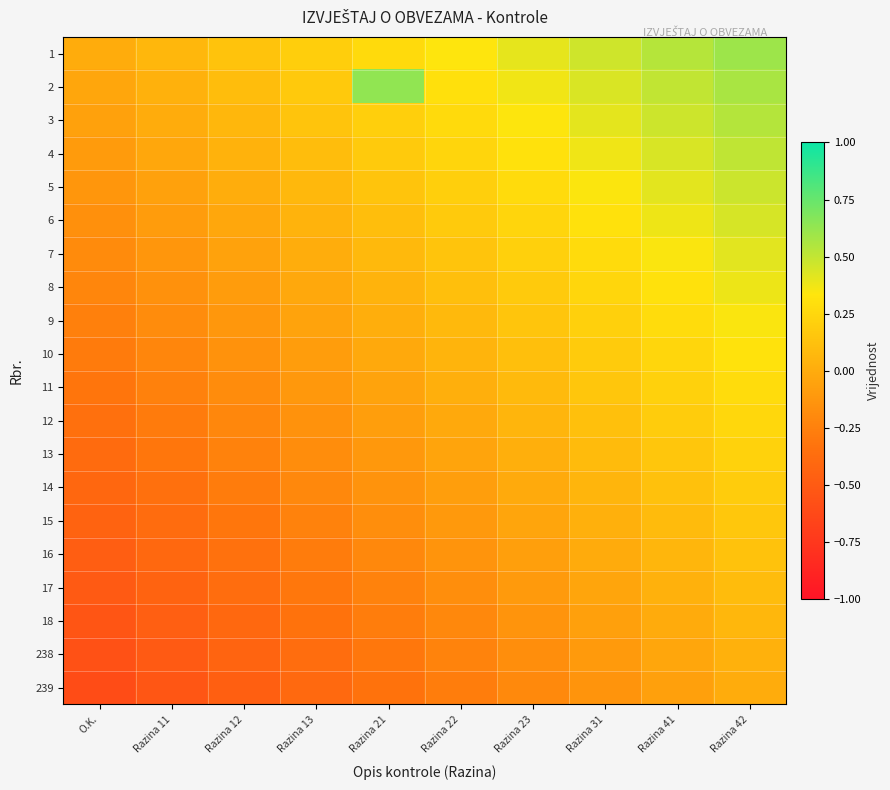

Reading left to right, transcribe all the data shown in this chart.

1: O.K.=0.0	Razina 11=0.1	Razina 12=0.1	Razina 13=0.2	Razina 21=0.3	Razina 22=0.3	Razina 23=0.4	Razina 31=0.5	Razina 41=0.5	Razina 42=0.6
2: O.K.=-0.0	Razina 11=0.0	Razina 12=0.1	Razina 13=0.2	Razina 21=0.6	Razina 22=0.3	Razina 23=0.4	Razina 31=0.4	Razina 41=0.5	Razina 42=0.6
3: O.K.=-0.1	Razina 11=0.0	Razina 12=0.1	Razina 13=0.1	Razina 21=0.2	Razina 22=0.3	Razina 23=0.3	Razina 31=0.4	Razina 41=0.5	Razina 42=0.5
4: O.K.=-0.1	Razina 11=-0.0	Razina 12=0.0	Razina 13=0.1	Razina 21=0.2	Razina 22=0.2	Razina 23=0.3	Razina 31=0.4	Razina 41=0.4	Razina 42=0.5
5: O.K.=-0.1	Razina 11=-0.1	Razina 12=0.0	Razina 13=0.1	Razina 21=0.1	Razina 22=0.2	Razina 23=0.3	Razina 31=0.3	Razina 41=0.4	Razina 42=0.5
6: O.K.=-0.2	Razina 11=-0.1	Razina 12=-0.0	Razina 13=0.0	Razina 21=0.1	Razina 22=0.2	Razina 23=0.2	Razina 31=0.3	Razina 41=0.4	Razina 42=0.4
7: O.K.=-0.2	Razina 11=-0.1	Razina 12=-0.1	Razina 13=0.0	Razina 21=0.1	Razina 22=0.1	Razina 23=0.2	Razina 31=0.3	Razina 41=0.3	Razina 42=0.4
8: O.K.=-0.2	Razina 11=-0.2	Razina 12=-0.1	Razina 13=-0.0	Razina 21=0.0	Razina 22=0.1	Razina 23=0.2	Razina 31=0.2	Razina 41=0.3	Razina 42=0.4
9: O.K.=-0.3	Razina 11=-0.2	Razina 12=-0.1	Razina 13=-0.1	Razina 21=0.0	Razina 22=0.1	Razina 23=0.1	Razina 31=0.2	Razina 41=0.3	Razina 42=0.3
10: O.K.=-0.3	Razina 11=-0.2	Razina 12=-0.2	Razina 13=-0.1	Razina 21=-0.0	Razina 22=0.0	Razina 23=0.1	Razina 31=0.2	Razina 41=0.2	Razina 42=0.3
11: O.K.=-0.3	Razina 11=-0.2	Razina 12=-0.2	Razina 13=-0.1	Razina 21=-0.0	Razina 22=0.0	Razina 23=0.1	Razina 31=0.2	Razina 41=0.2	Razina 42=0.3
12: O.K.=-0.3	Razina 11=-0.3	Razina 12=-0.2	Razina 13=-0.1	Razina 21=-0.1	Razina 22=-0.0	Razina 23=0.1	Razina 31=0.1	Razina 41=0.2	Razina 42=0.3
13: O.K.=-0.4	Razina 11=-0.3	Razina 12=-0.2	Razina 13=-0.2	Razina 21=-0.1	Razina 22=-0.0	Razina 23=0.0	Razina 31=0.1	Razina 41=0.2	Razina 42=0.2
14: O.K.=-0.4	Razina 11=-0.3	Razina 12=-0.3	Razina 13=-0.2	Razina 21=-0.1	Razina 22=-0.1	Razina 23=-0.0	Razina 31=0.1	Razina 41=0.1	Razina 42=0.2
15: O.K.=-0.4	Razina 11=-0.4	Razina 12=-0.3	Razina 13=-0.2	Razina 21=-0.2	Razina 22=-0.1	Razina 23=-0.0	Razina 31=0.0	Razina 41=0.1	Razina 42=0.2
16: O.K.=-0.5	Razina 11=-0.4	Razina 12=-0.3	Razina 13=-0.3	Razina 21=-0.2	Razina 22=-0.1	Razina 23=-0.1	Razina 31=-0.0	Razina 41=0.1	Razina 42=0.1
17: O.K.=-0.5	Razina 11=-0.4	Razina 12=-0.4	Razina 13=-0.3	Razina 21=-0.2	Razina 22=-0.2	Razina 23=-0.1	Razina 31=-0.0	Razina 41=0.0	Razina 42=0.1
18: O.K.=-0.5	Razina 11=-0.5	Razina 12=-0.4	Razina 13=-0.3	Razina 21=-0.3	Razina 22=-0.2	Razina 23=-0.1	Razina 31=-0.1	Razina 41=-0.0	Razina 42=0.1
238: O.K.=-0.6	Razina 11=-0.5	Razina 12=-0.4	Razina 13=-0.4	Razina 21=-0.3	Razina 22=-0.2	Razina 23=-0.2	Razina 31=-0.1	Razina 41=-0.0	Razina 42=0.0
239: O.K.=-0.6	Razina 11=-0.5	Razina 12=-0.5	Razina 13=-0.4	Razina 21=-0.3	Razina 22=-0.3	Razina 23=-0.2	Razina 31=-0.1	Razina 41=-0.1	Razina 42=0.0